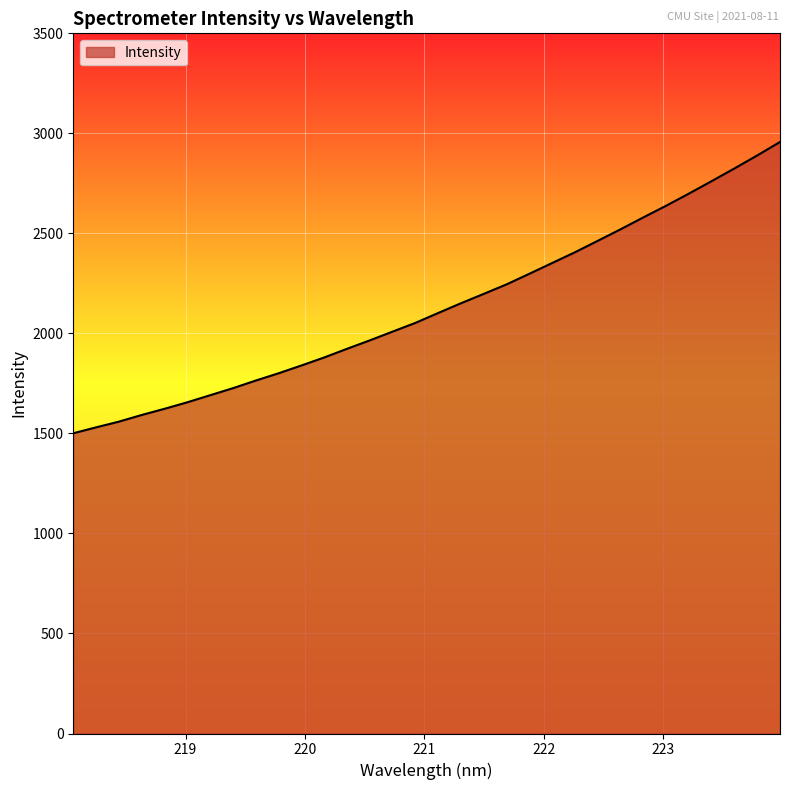

What is the minimum value shown in the chart?

1500.9